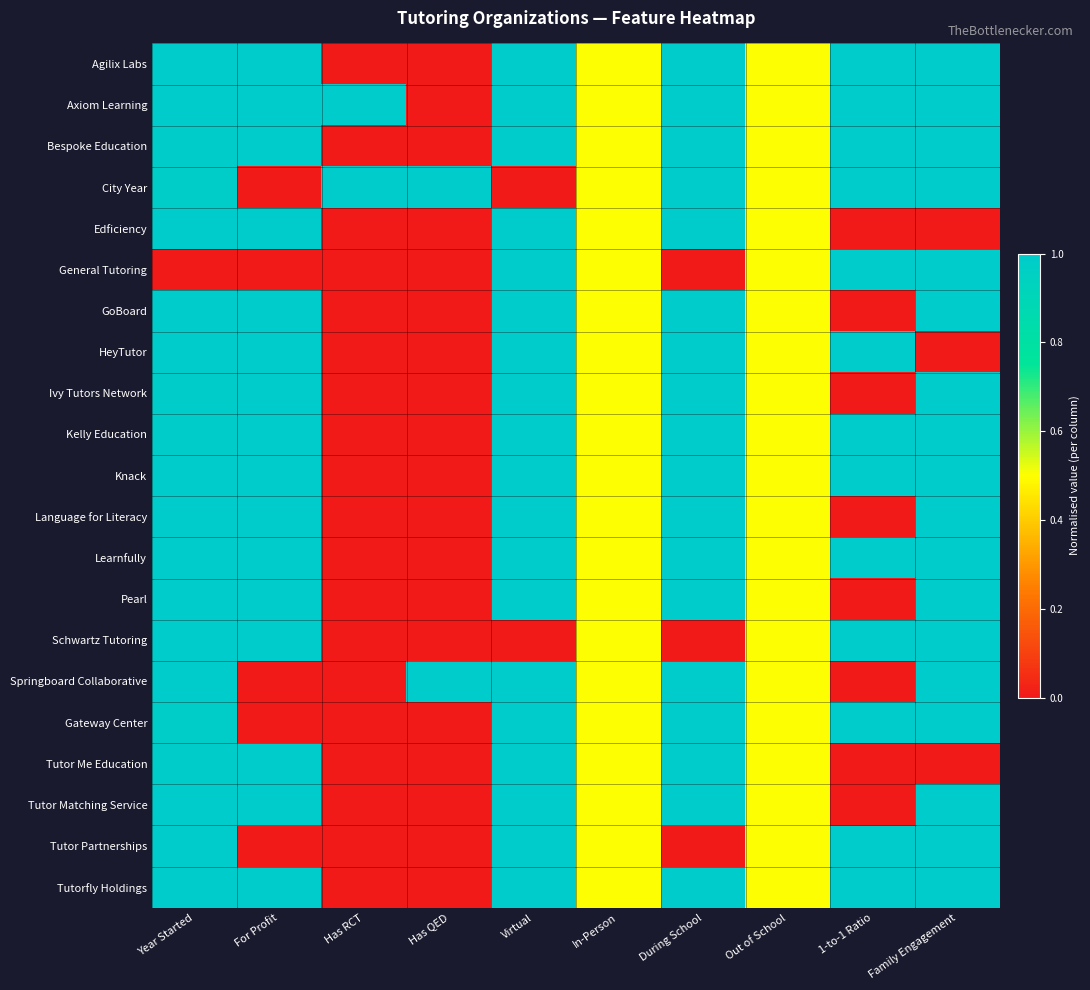

What is the maximum value shown in the chart?

1.0